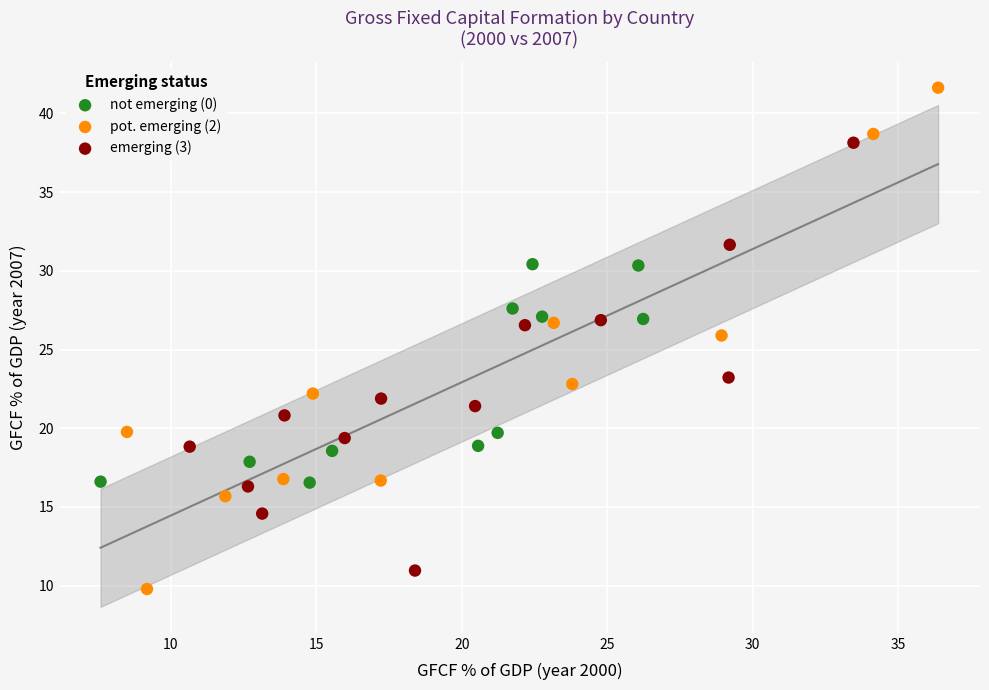

What are all the series names shown in the legend?

not emerging (0), pot. emerging (2), emerging (3)